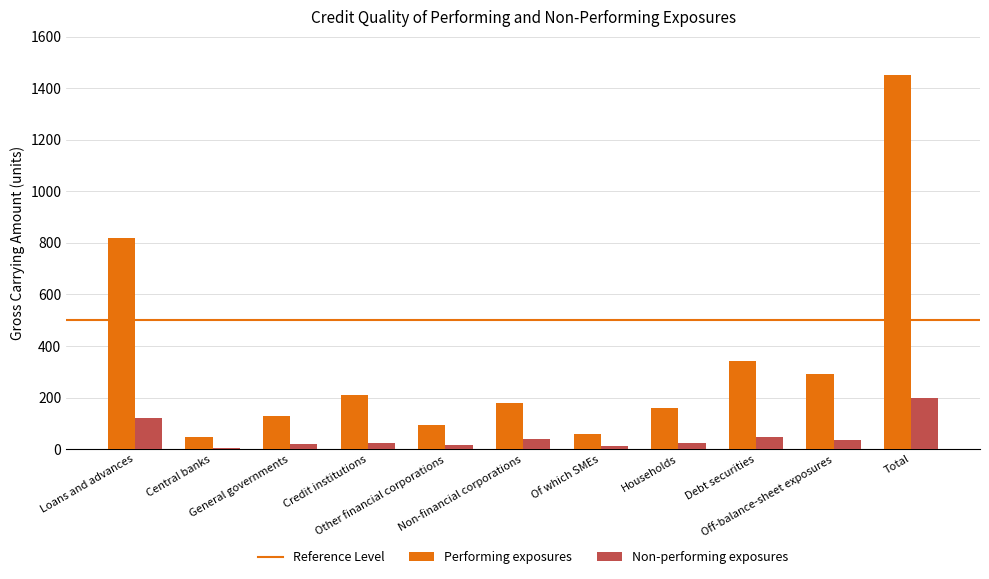

Where does the Non-performing exposures series first go above 23?

Loans and advances